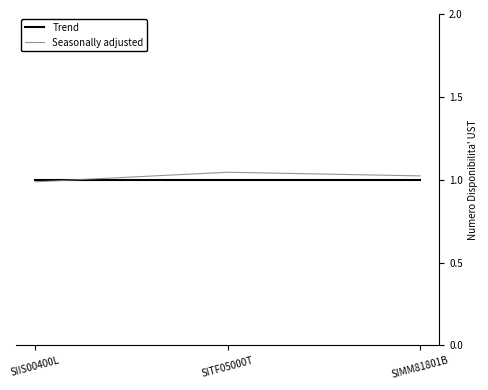

What are all the series names shown in the legend?

Trend, Seasonally adjusted